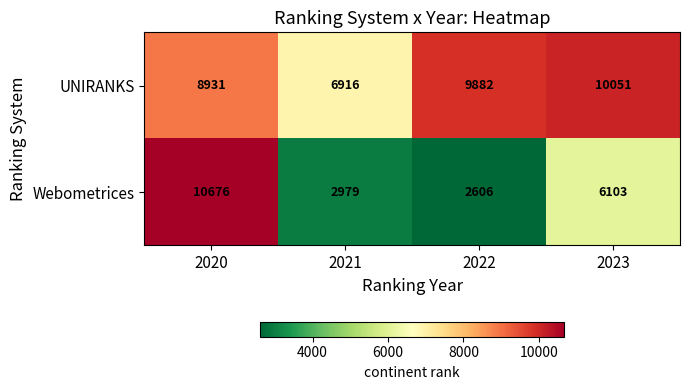

Read the UNIRANKS value at 2021, to the nearest 10.

6920